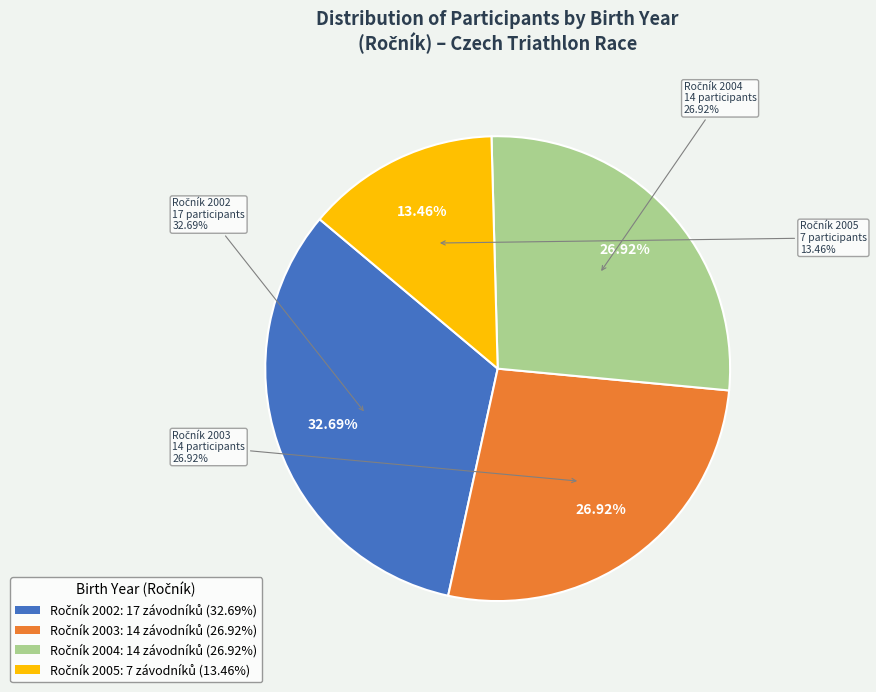

To the nearest percent, what portion does 2004 represent?

27%